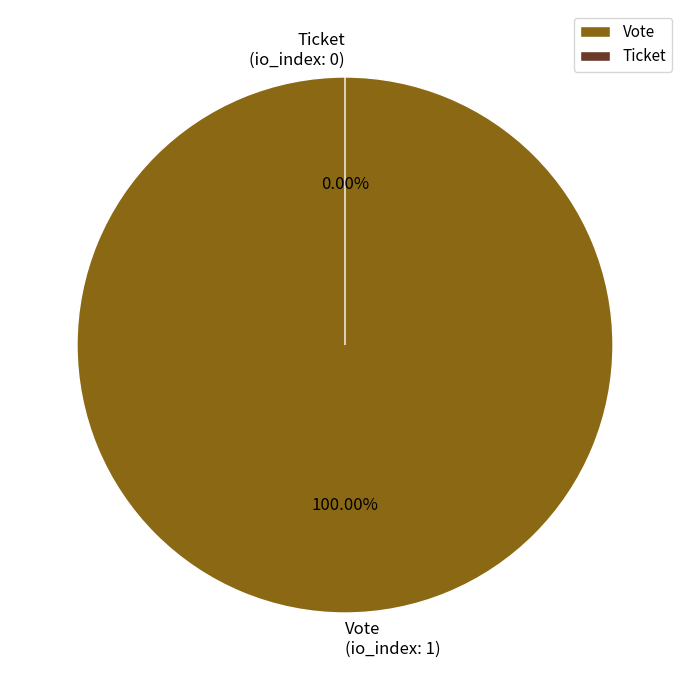

To the nearest percent, what percentage of the pie is Vote?

100%